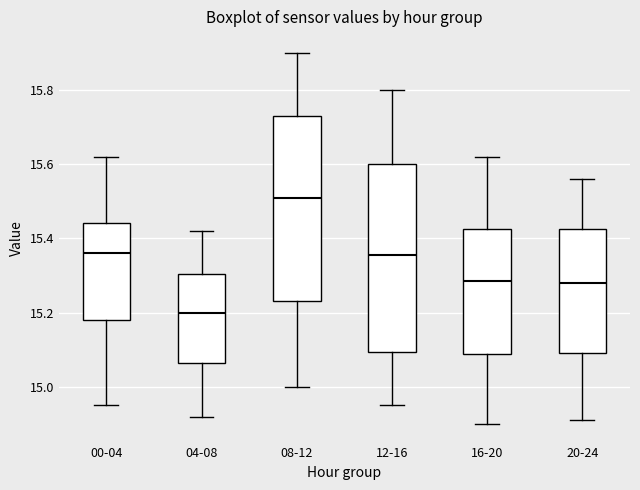

Which box has the lowest median line?

04-08